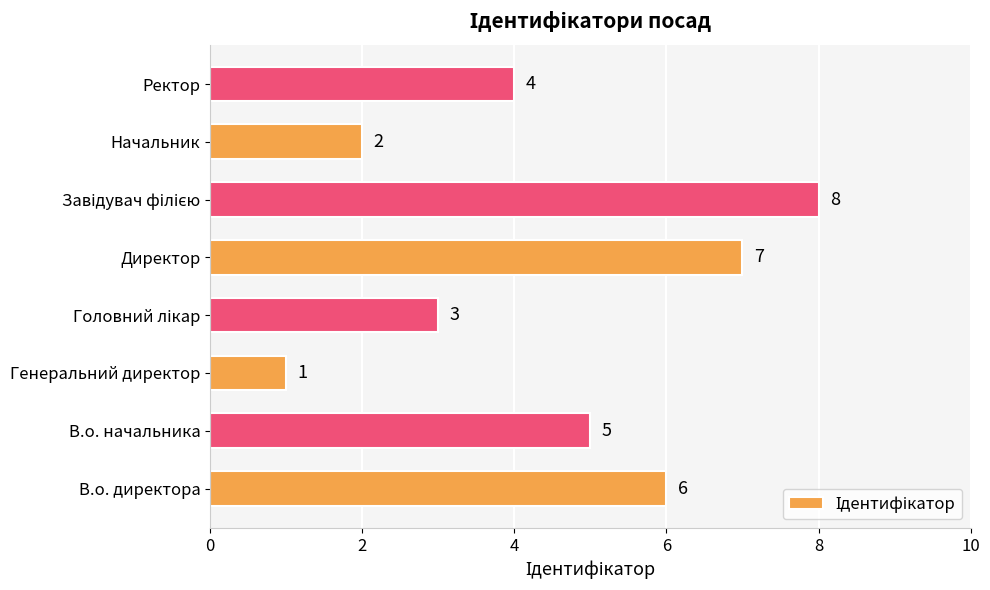

Is it true that the value at В.о. начальника is 5?

True